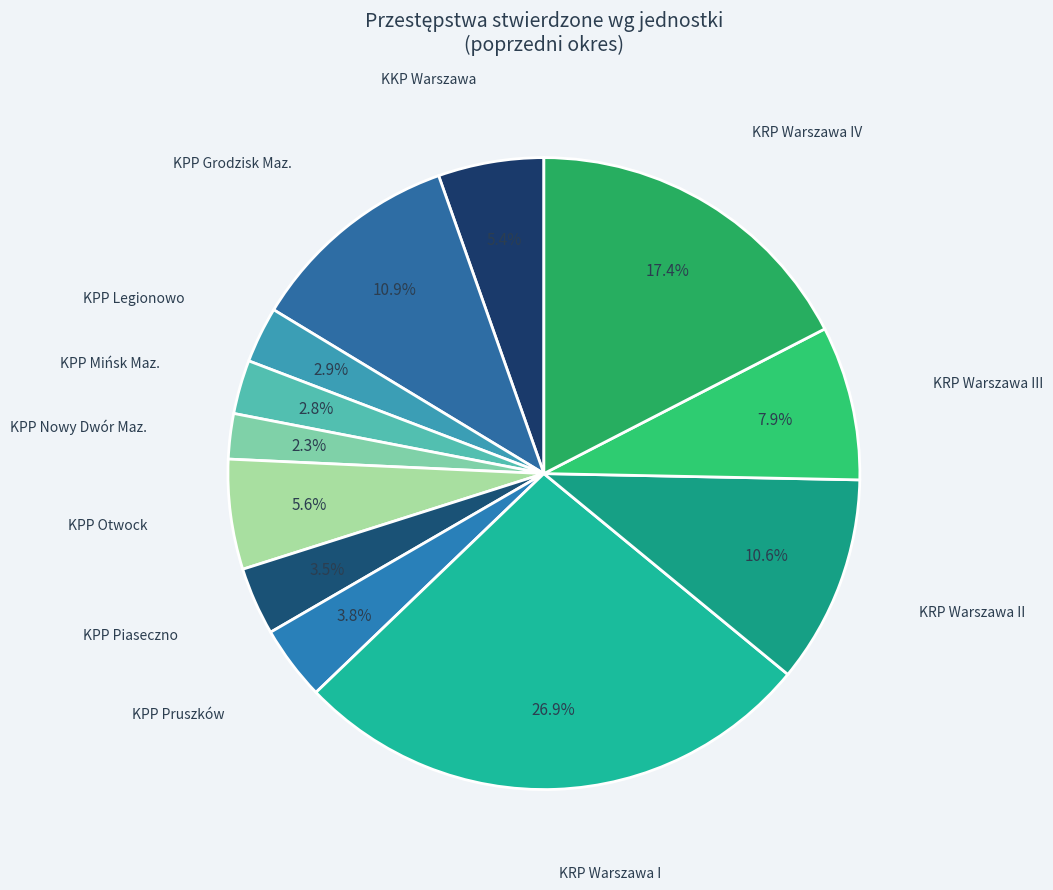

Count the number of slices in the pie.

12